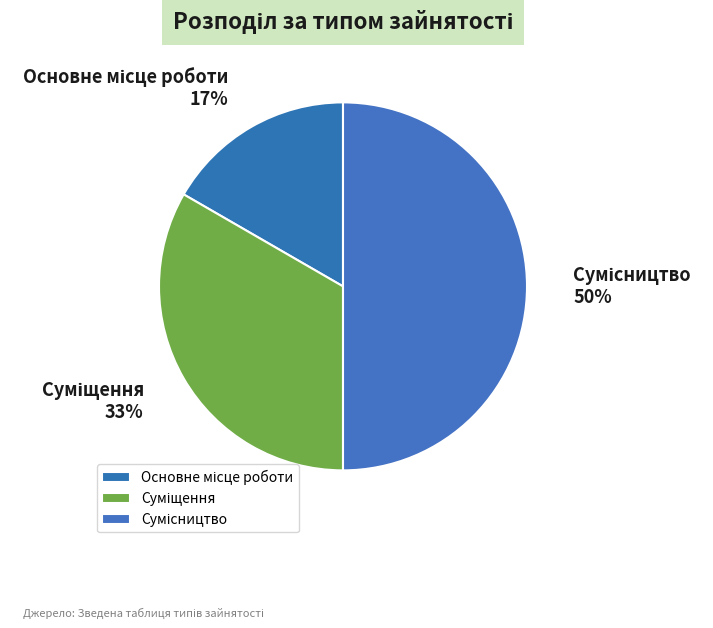

To the nearest percent, what is the difference between the largest and smallest slice percentages?

33%